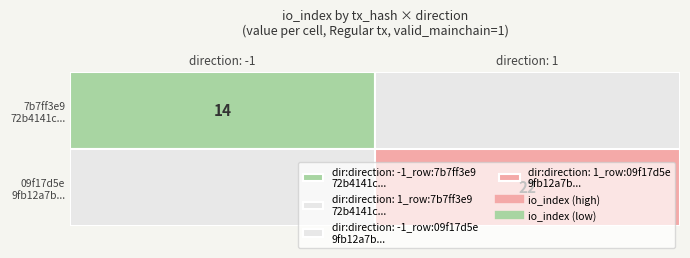

At how many categories does at least one series exceed 15?

1